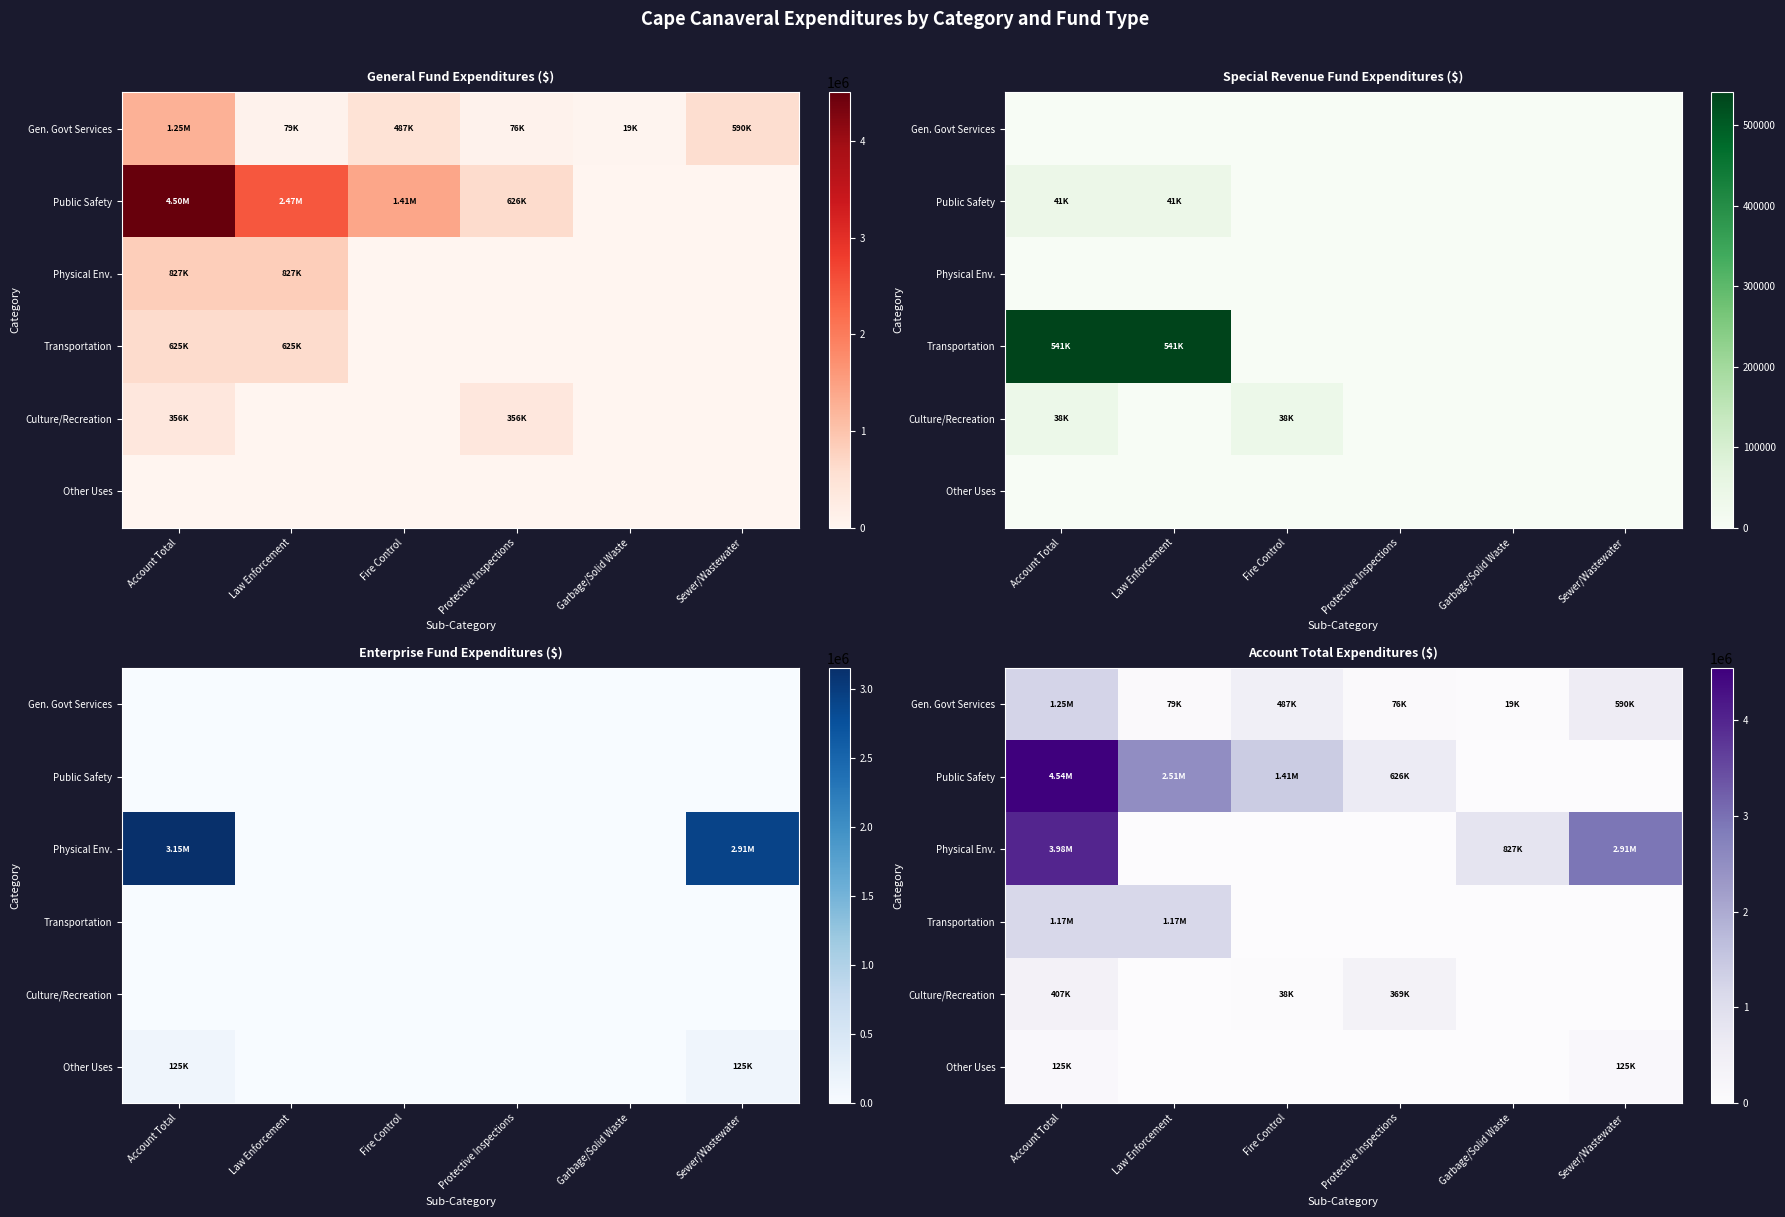

What is the lowest value of the Gen. Govt Services series?

18749